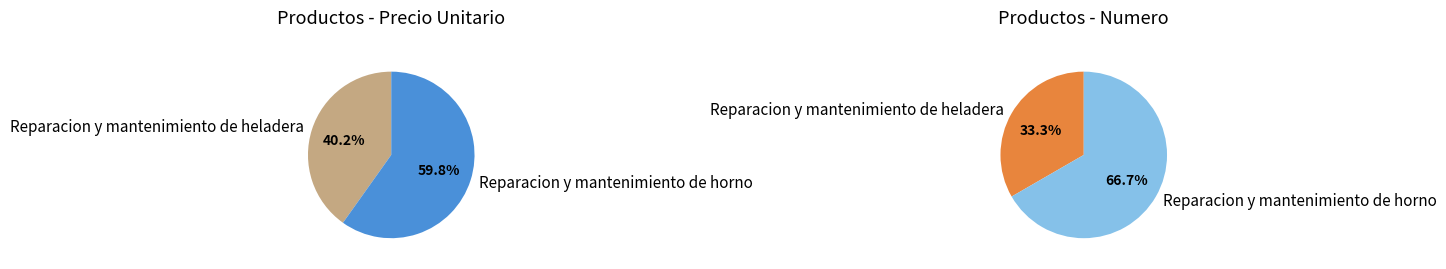

Count the number of slices in the pie.

2